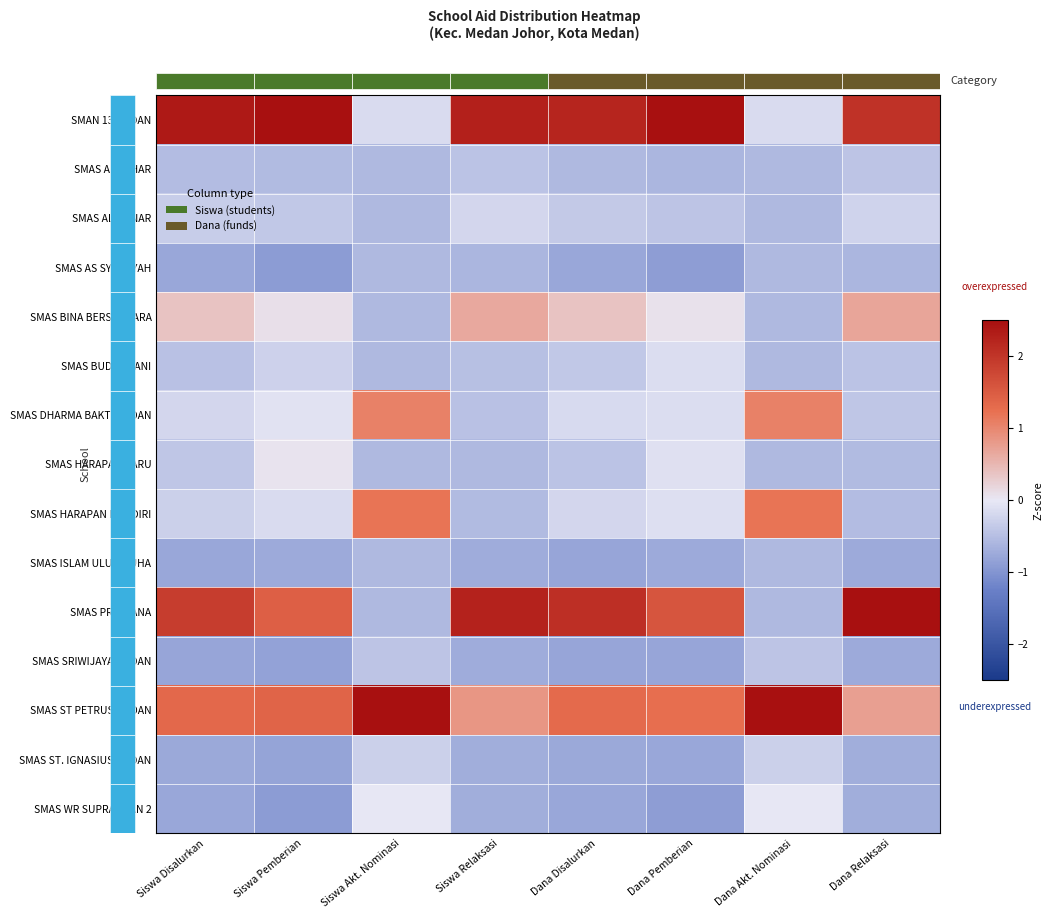

Which category has the lowest value across all series?

Siswa Pemberian